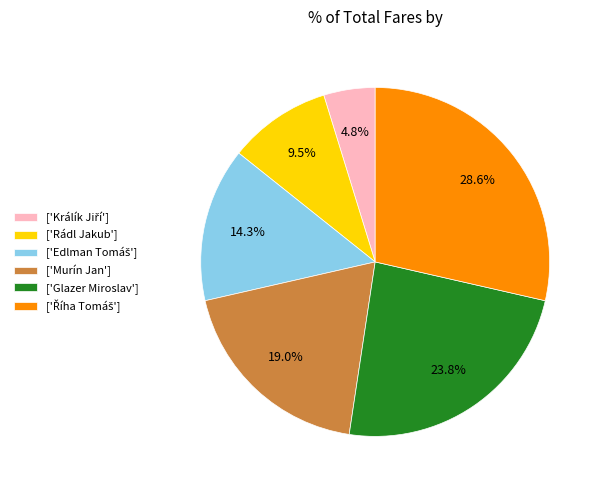

Is there any slice that represents more than half of the pie?

No